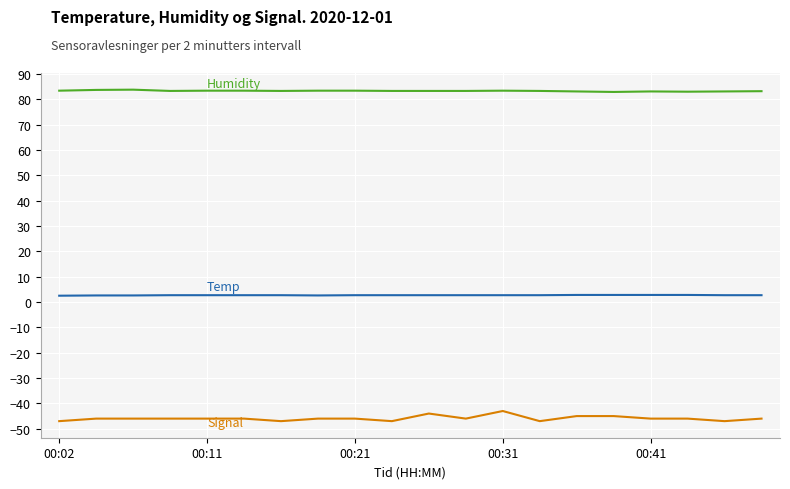

What is the smallest value displayed?

-47.0